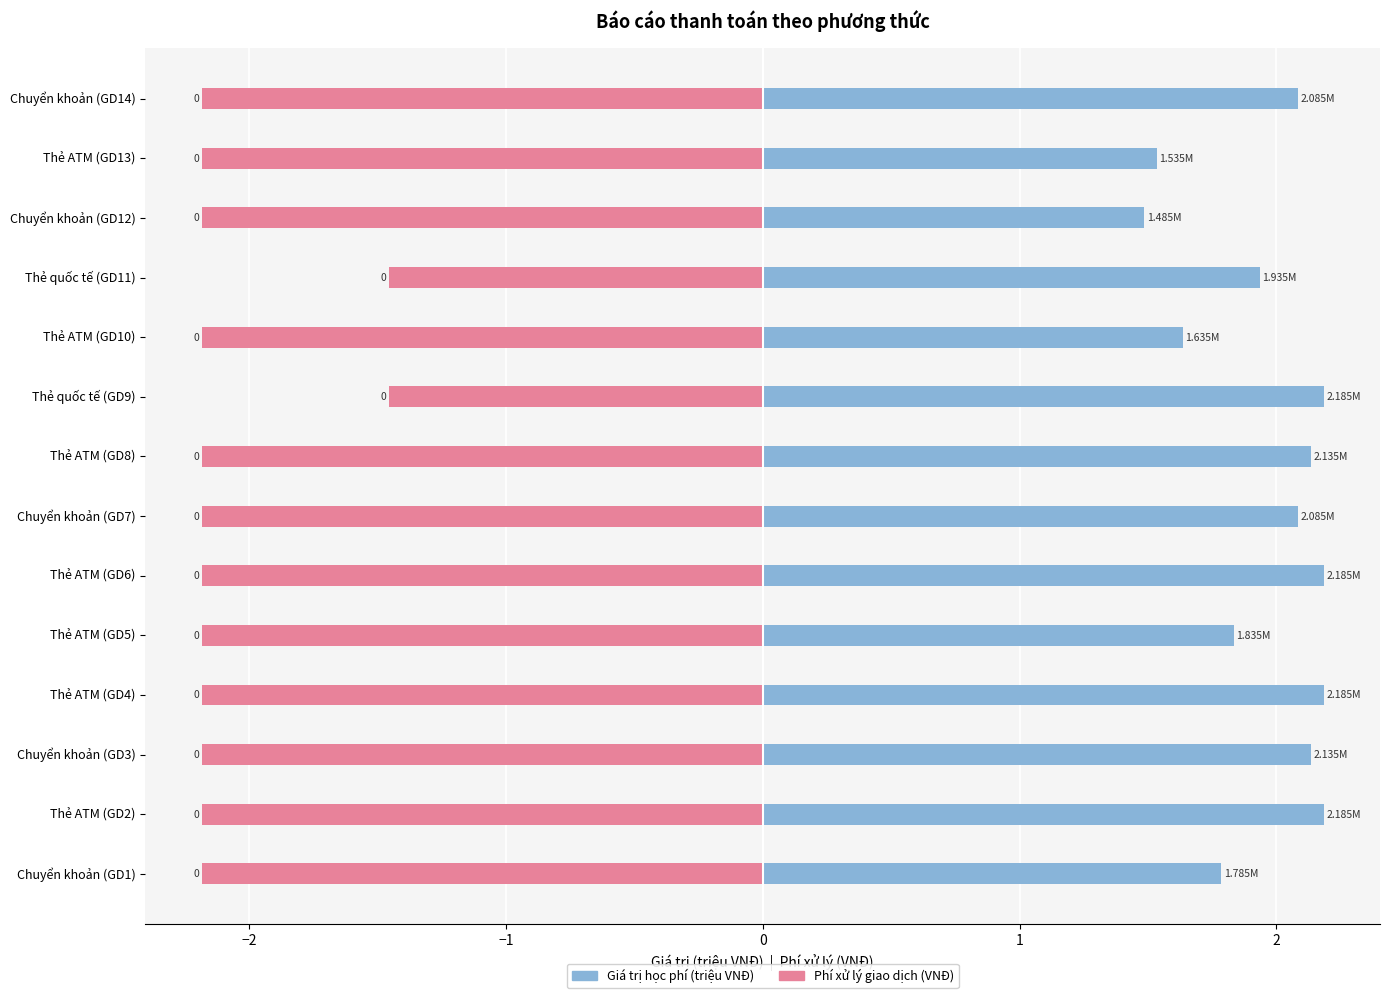

Which series has the largest total across all categories?

Giá trị học phí (triệu VNĐ)